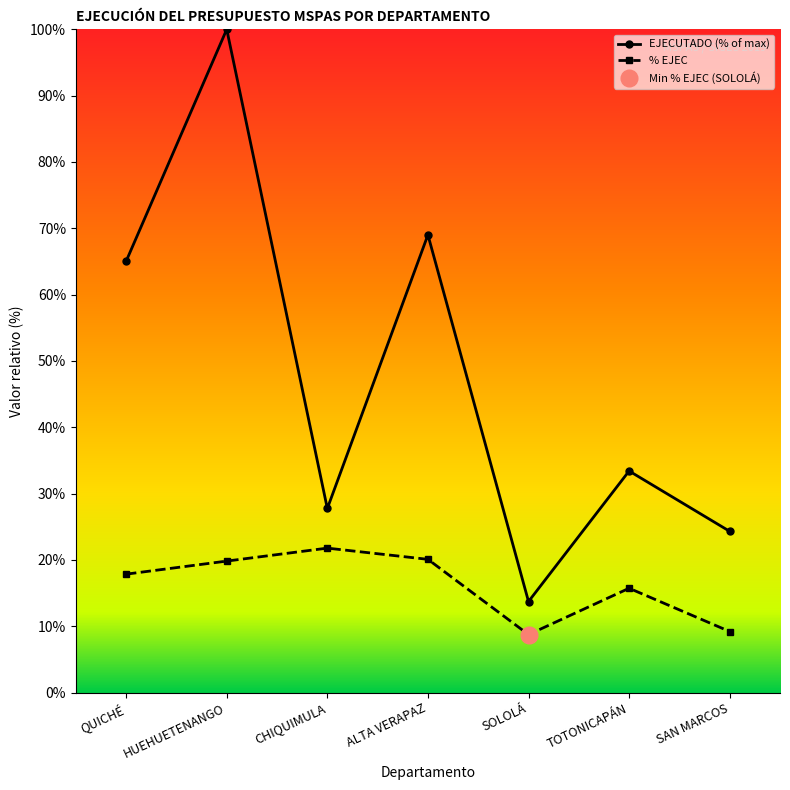

Reading left to right, extract all data points from this chart.

EJECUTADO (% of max): QUICHÉ=65.0	HUEHUETENANGO=100.0	CHIQUIMULA=27.8	ALTA VERAPAZ=69.0	SOLOLÁ=13.7	TOTONICAPÁN=33.4	SAN MARCOS=24.3
% EJEC: QUICHÉ=17.9	HUEHUETENANGO=19.8	CHIQUIMULA=21.8	ALTA VERAPAZ=20.1	SOLOLÁ=8.7	TOTONICAPÁN=15.7	SAN MARCOS=9.2